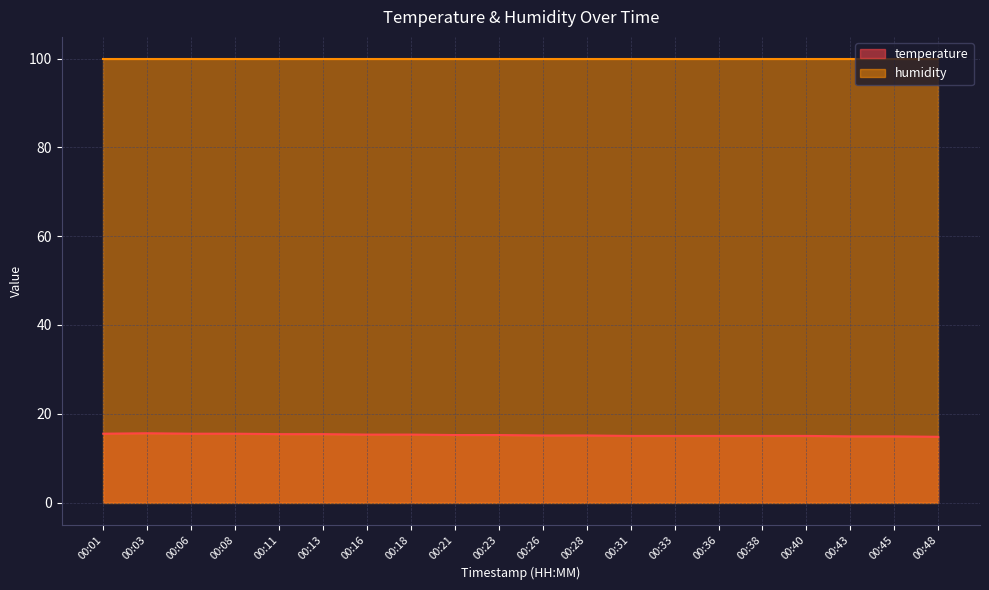

Rank the categories by value from lowest to highest.

00:48, 00:43, 00:45, 00:31, 00:33, 00:36, 00:38, 00:40, 00:26, 00:28, 00:21, 00:23, 00:16, 00:18, 00:11, 00:13, 00:01, 00:06, 00:08, 00:03